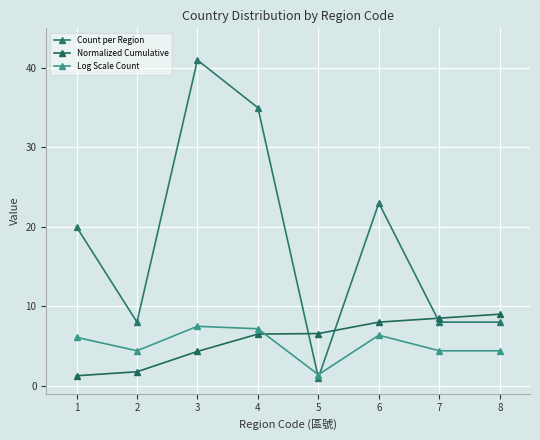

At 7, list the series in order from smallest to largest.

Log Scale Count, Count per Region, Normalized Cumulative